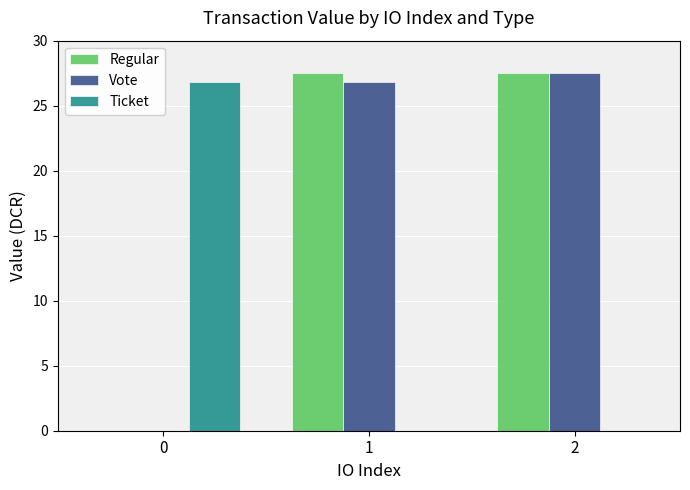

What is the spread (max minus min) of values at 1?

27.5